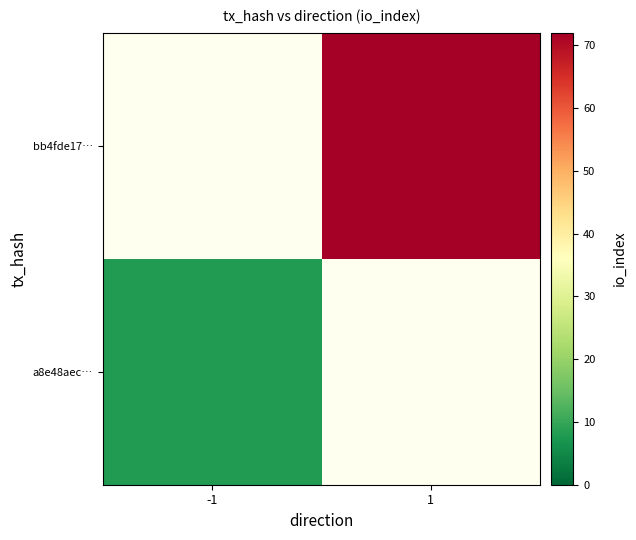

Where is a8e48aec… nearest to the value 8?

-1